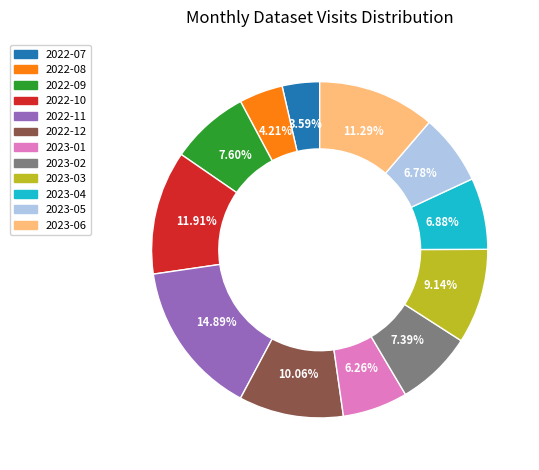

What percentage is the 2022-12 slice, to the nearest percent?

10%